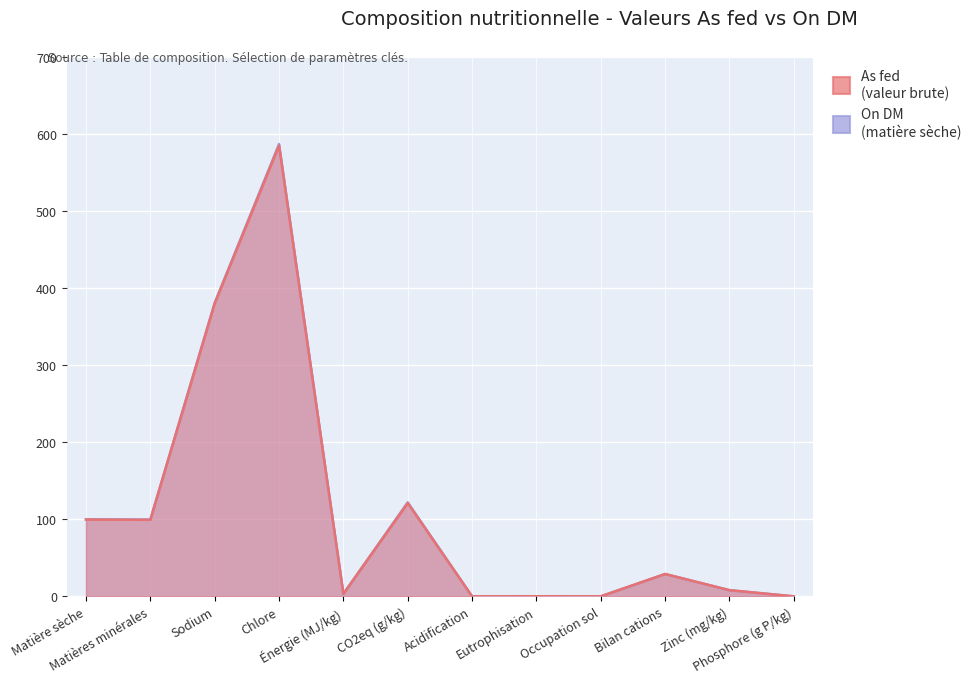

Reading left to right, extract all data points from this chart.

As fed: 99.6	99.3	380.0	585.0	3.2	121.0	0.0	0.1	0.0	29.0	8.0	0.0
On DM: 100.0	99.7	381.0	587.0	3.2	122.0	0.0	0.1	0.0	29.0	8.0	0.0